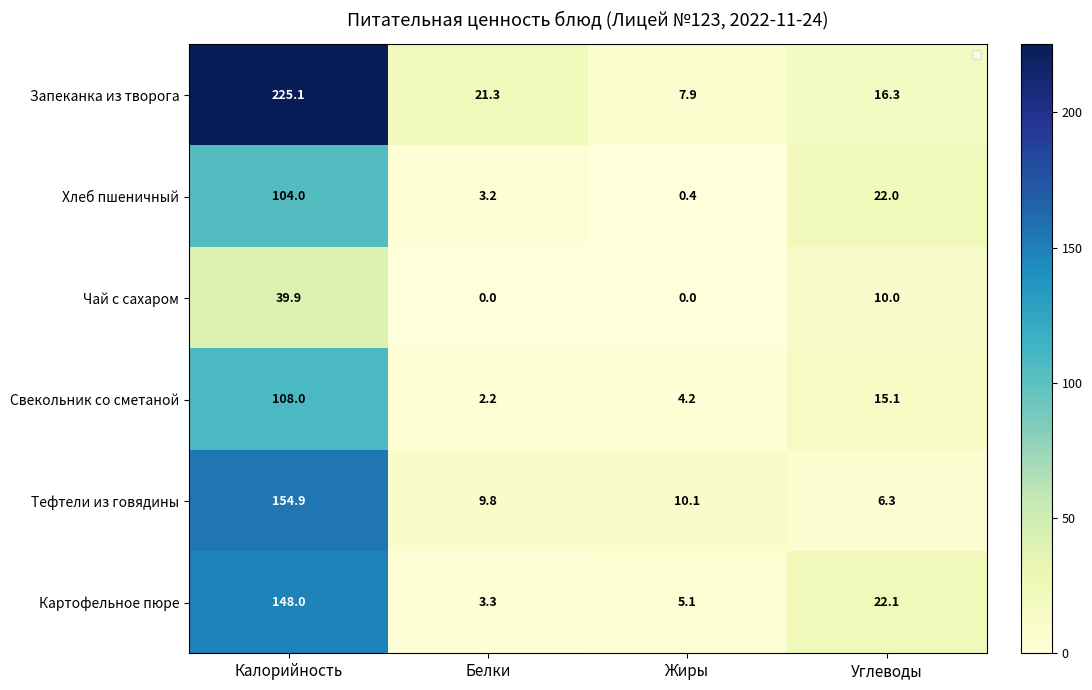

Is it true that Запеканка из творога equals 29.7 at Белки?

False